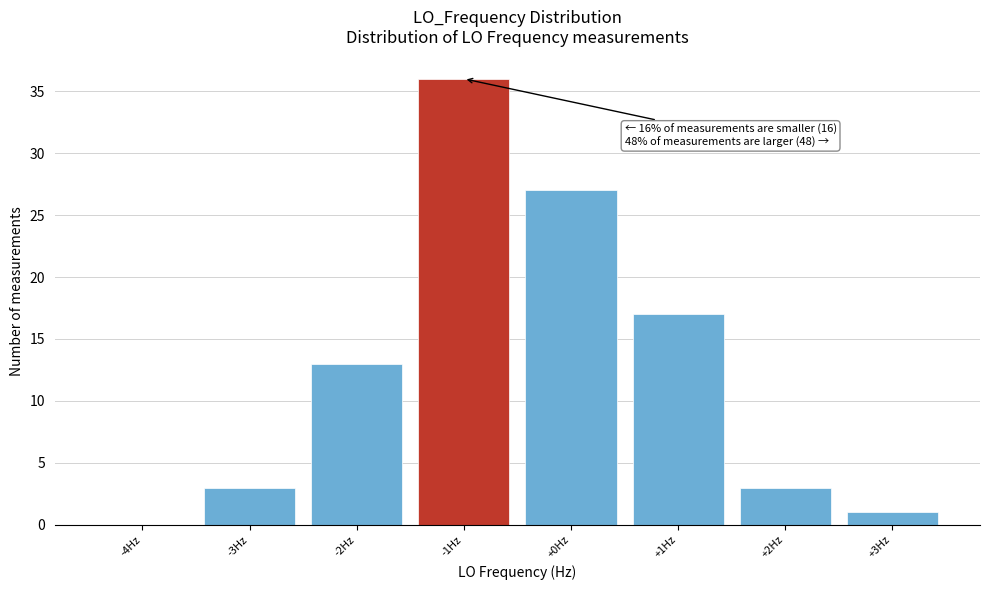

Reading right to left, list all the values displayed in this chart.

+3Hz=1	+2Hz=3	+1Hz=17	+0Hz=27	-1Hz=36	-2Hz=13	-3Hz=3	-4Hz=0